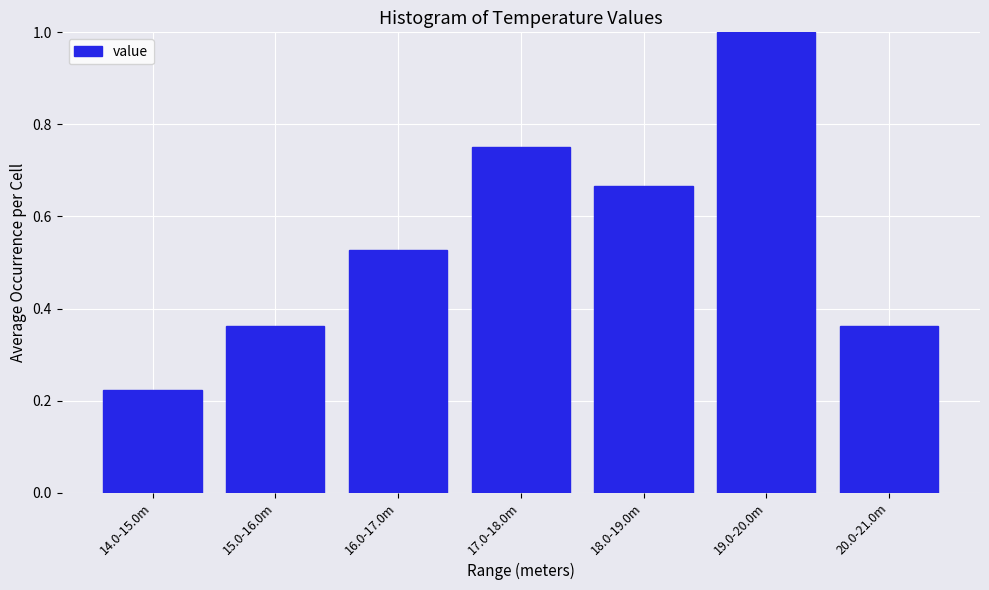

Which category has the highest value across all series?

19.0-20.0m